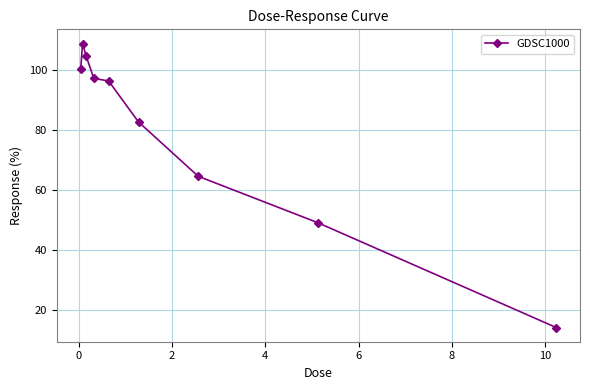

What is the average value?

79.7